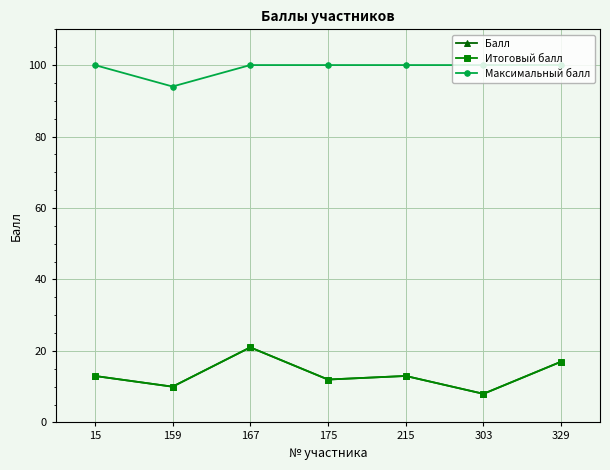

The value of Максимальный балл at 159 is 94. True or false?

True